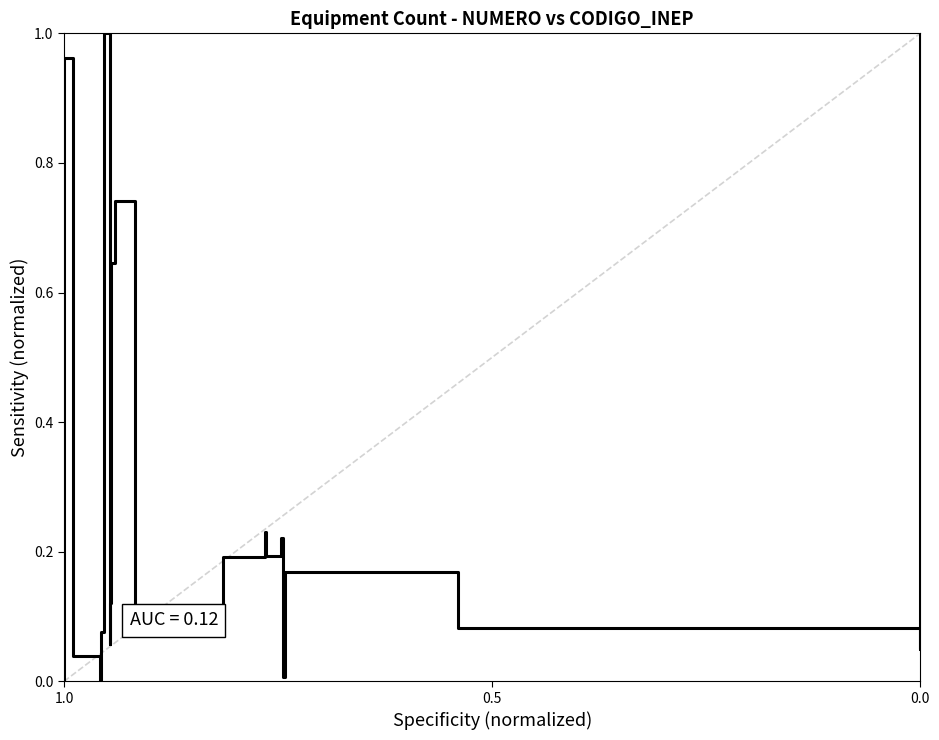

What is the maximum value shown in the chart?

1.0